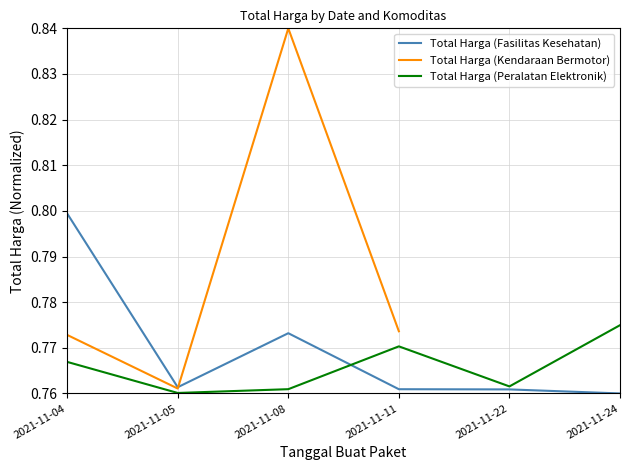

Is it true that Total Harga (Fasilitas Kesehatan) equals 1.2 at 2021-11-04?

False